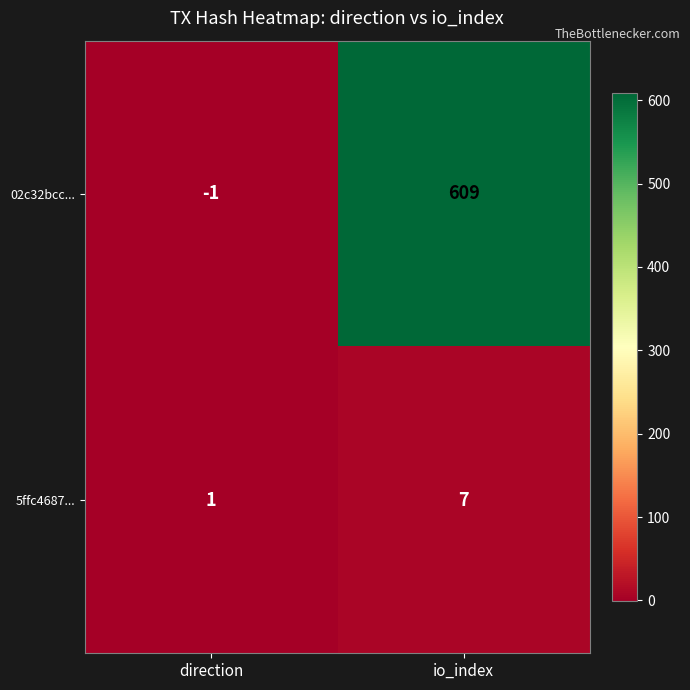

Between direction and io_index, which series saw the biggest shift?

02c32bcc...